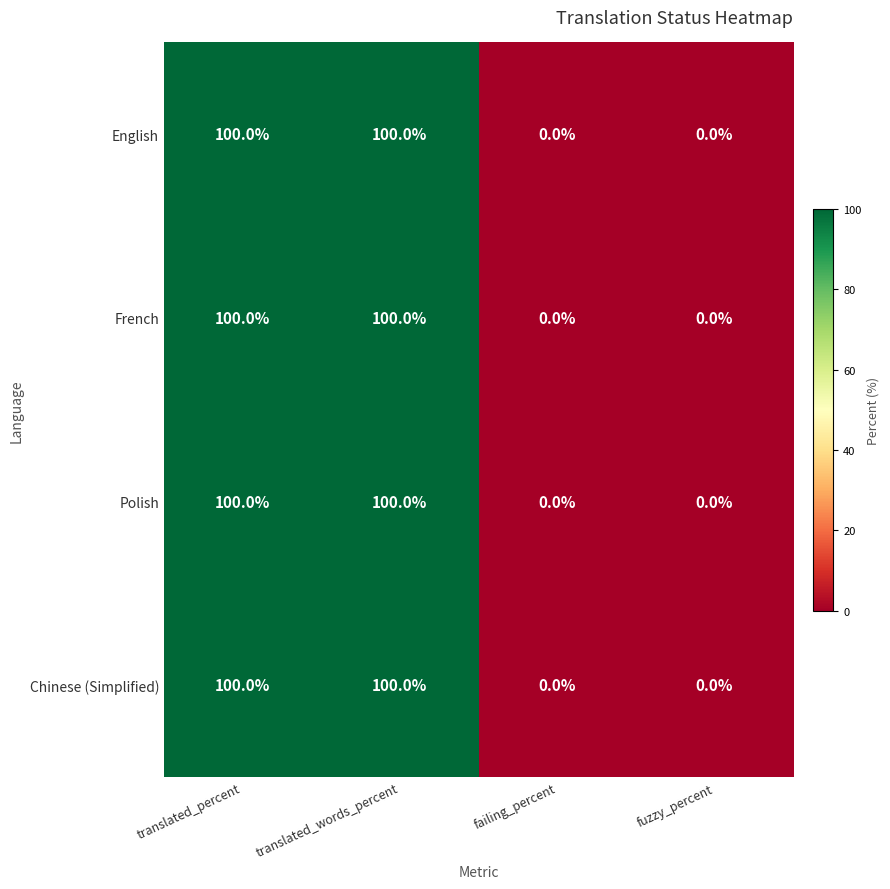

What is the total value across all series at translated_percent?

400